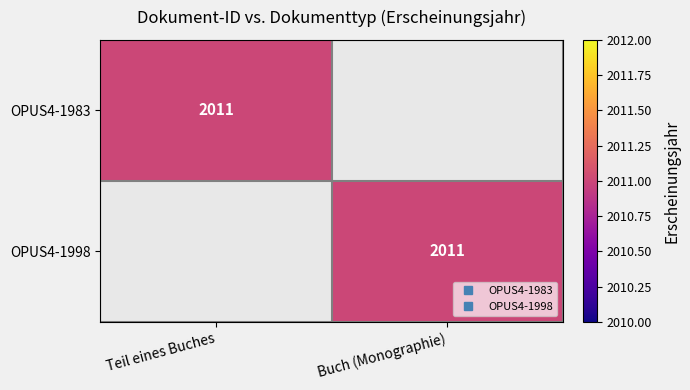

At which label is OPUS4-1998 closest to 1005?

Teil eines Buches